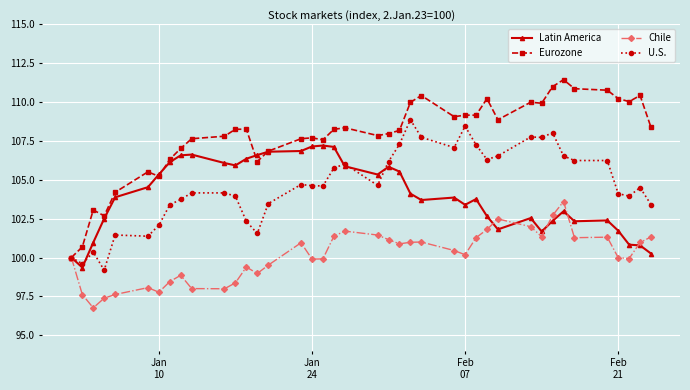

What is the maximum value for Chile?

103.6